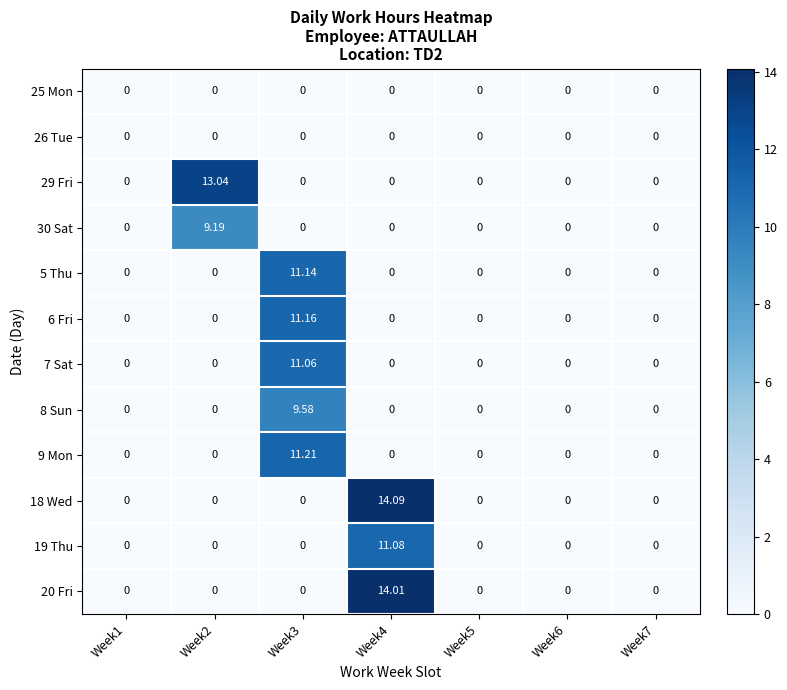

Reading right to left, what are all the values shown in this chart?

25 Mon: Week7=0.0	Week6=0.0	Week5=0.0	Week4=0.0	Week3=0.0	Week2=0.0	Week1=0.0
26 Tue: Week7=0.0	Week6=0.0	Week5=0.0	Week4=0.0	Week3=0.0	Week2=0.0	Week1=0.0
29 Fri: Week7=0.0	Week6=0.0	Week5=0.0	Week4=0.0	Week3=0.0	Week2=13.0	Week1=0.0
30 Sat: Week7=0.0	Week6=0.0	Week5=0.0	Week4=0.0	Week3=0.0	Week2=9.2	Week1=0.0
5 Thu: Week7=0.0	Week6=0.0	Week5=0.0	Week4=0.0	Week3=11.1	Week2=0.0	Week1=0.0
6 Fri: Week7=0.0	Week6=0.0	Week5=0.0	Week4=0.0	Week3=11.2	Week2=0.0	Week1=0.0
7 Sat: Week7=0.0	Week6=0.0	Week5=0.0	Week4=0.0	Week3=11.1	Week2=0.0	Week1=0.0
8 Sun: Week7=0.0	Week6=0.0	Week5=0.0	Week4=0.0	Week3=9.6	Week2=0.0	Week1=0.0
9 Mon: Week7=0.0	Week6=0.0	Week5=0.0	Week4=0.0	Week3=11.2	Week2=0.0	Week1=0.0
18 Wed: Week7=0.0	Week6=0.0	Week5=0.0	Week4=14.1	Week3=0.0	Week2=0.0	Week1=0.0
19 Thu: Week7=0.0	Week6=0.0	Week5=0.0	Week4=11.1	Week3=0.0	Week2=0.0	Week1=0.0
20 Fri: Week7=0.0	Week6=0.0	Week5=0.0	Week4=14.0	Week3=0.0	Week2=0.0	Week1=0.0